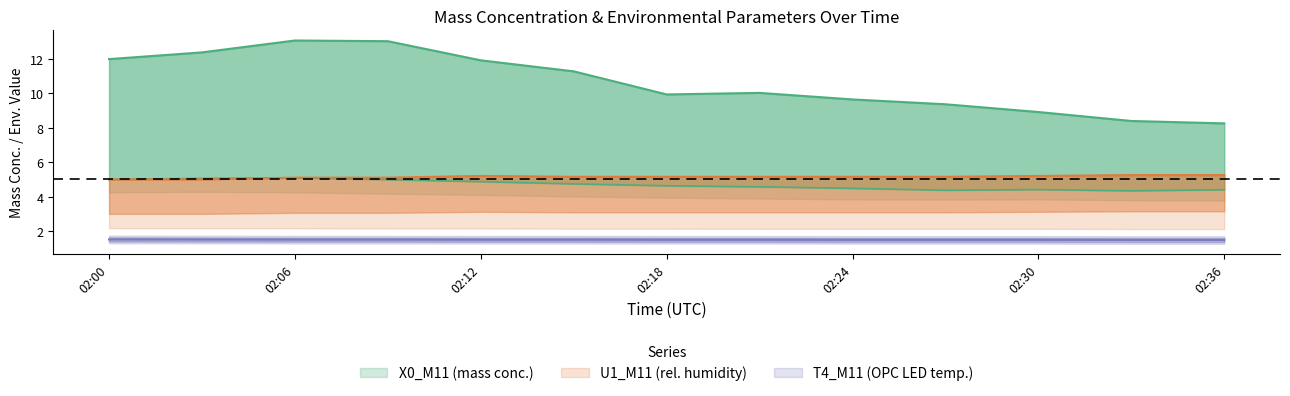

The U1_M11 series shows 7.0 at 02:36. True or false?

False